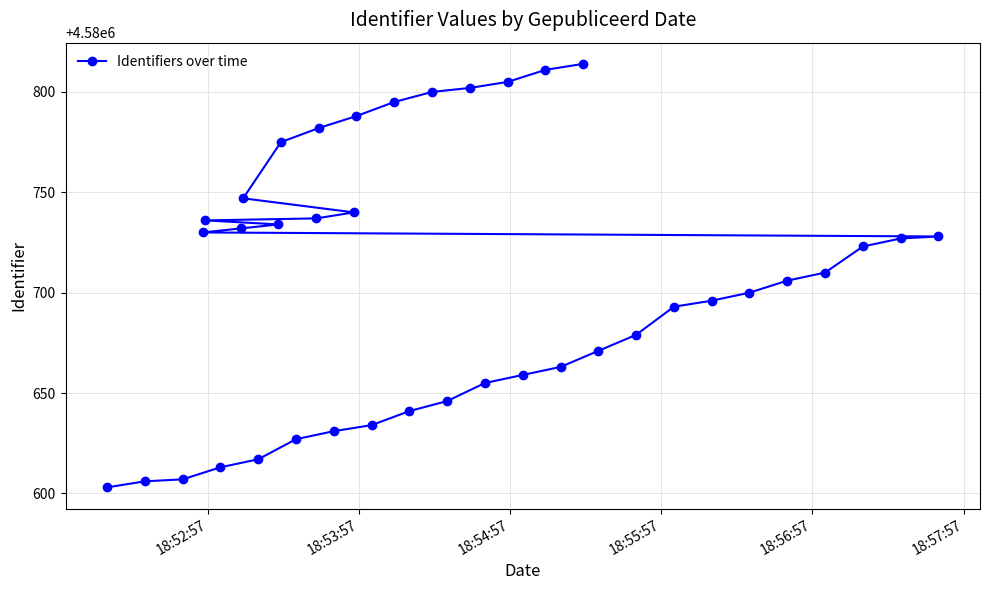

Is it true that the value at 17 is 4580700?

True